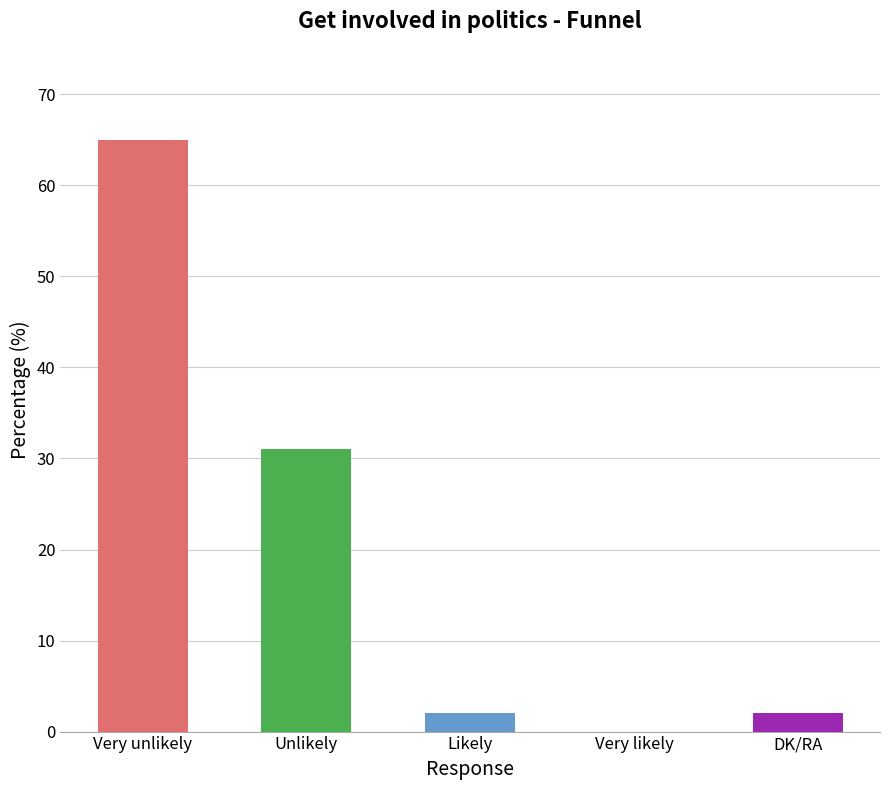

The value at Unlikely is 31. True or false?

True